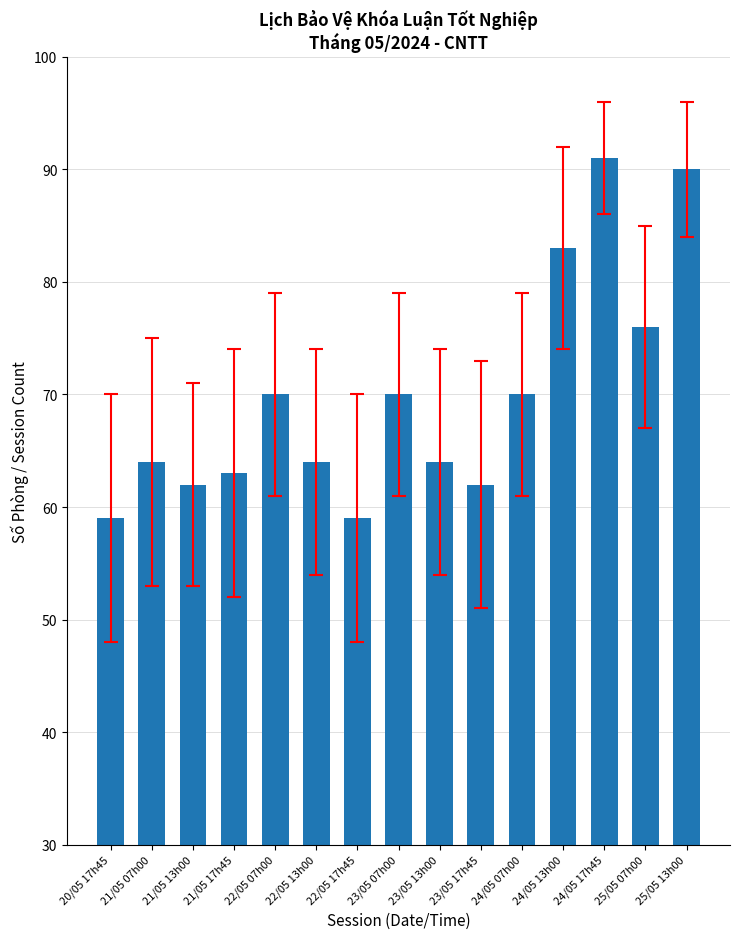

Reading left to right, what are all the values shown in this chart?

59	64	62	63	70	64	59	70	64	62	70	83	91	76	90